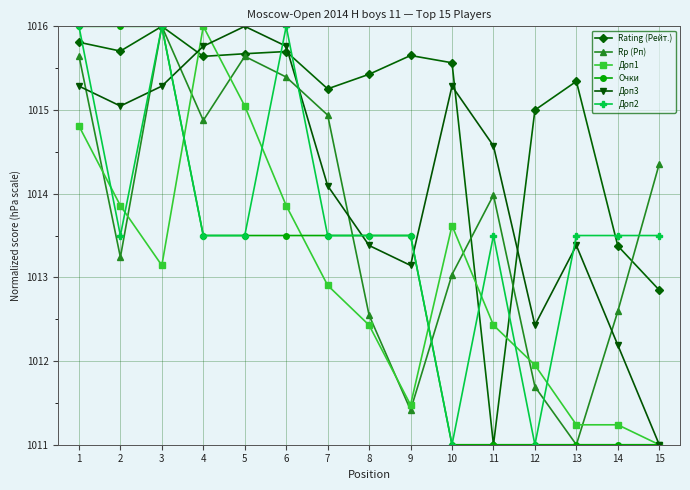

Which category has the highest value in the Доп1 series?

4